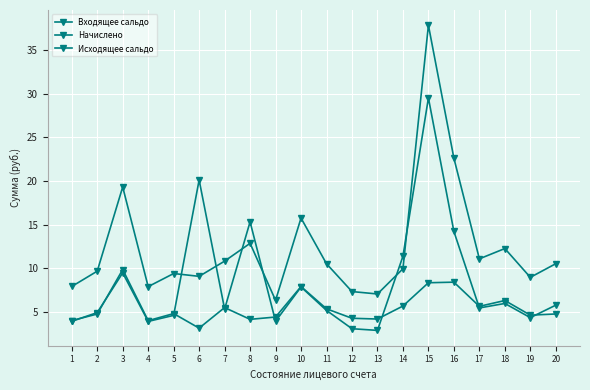

Which has a higher value, 1 or 14?

14